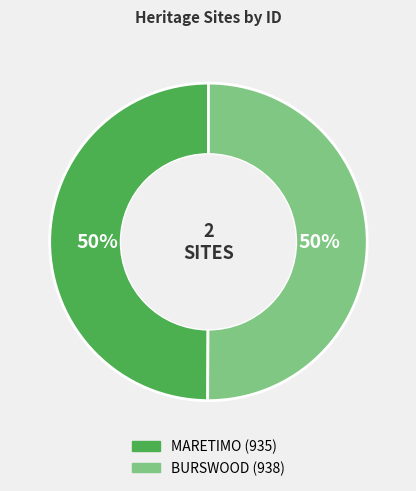

To the nearest percent, what percentage of the pie is BURSWOOD?

50%